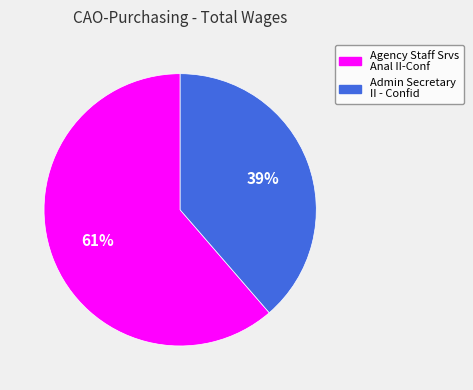

What is the largest slice in the pie chart?

Agency Staff Srvs Anal II-Conf